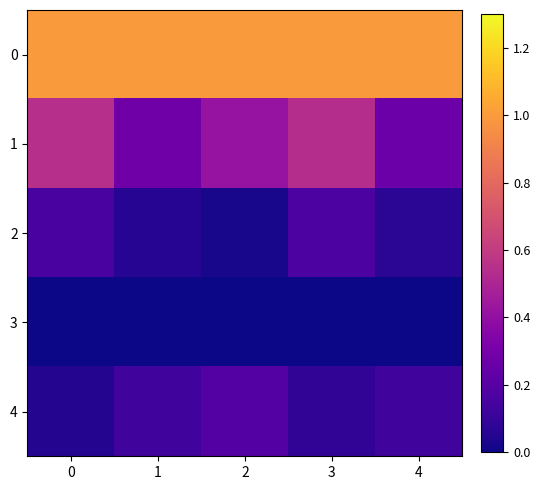

Which has a higher value, 2 or 3?

2